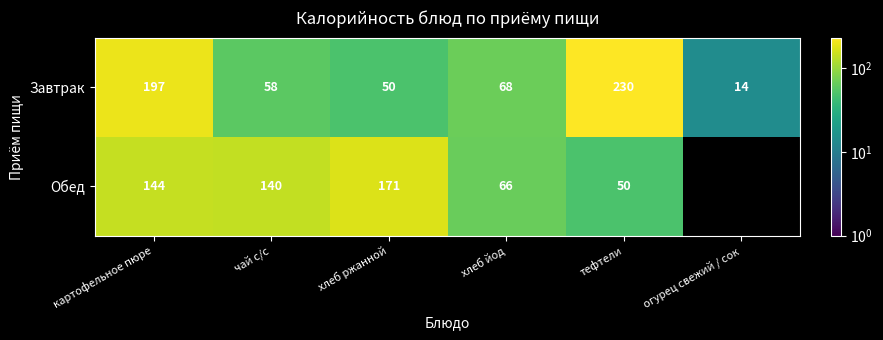

Is it true that Завтрак equals 85 at картофельное пюре?

False